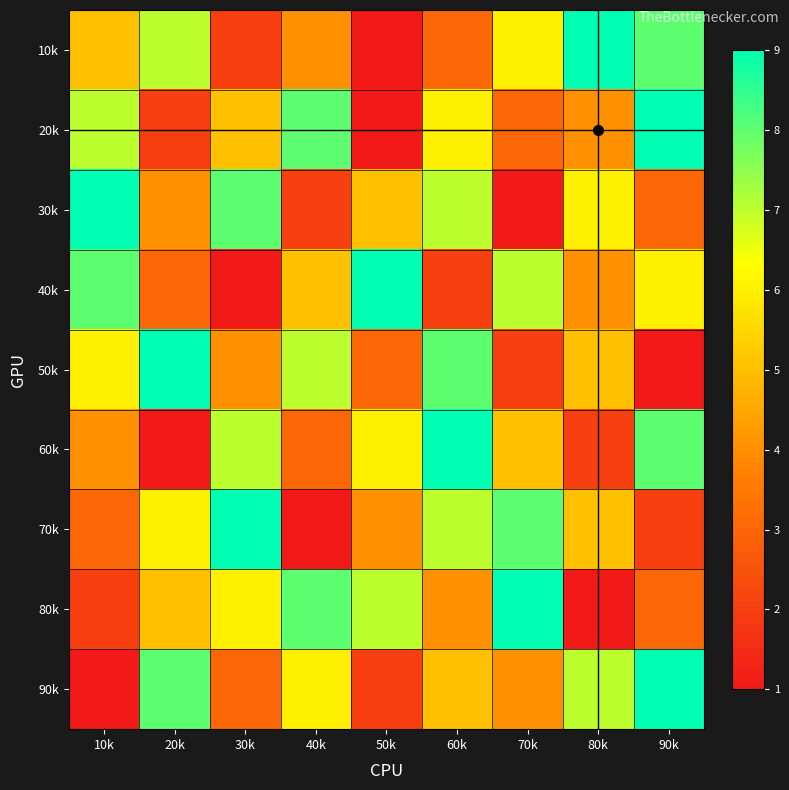

How many categories are shown in the chart?

9